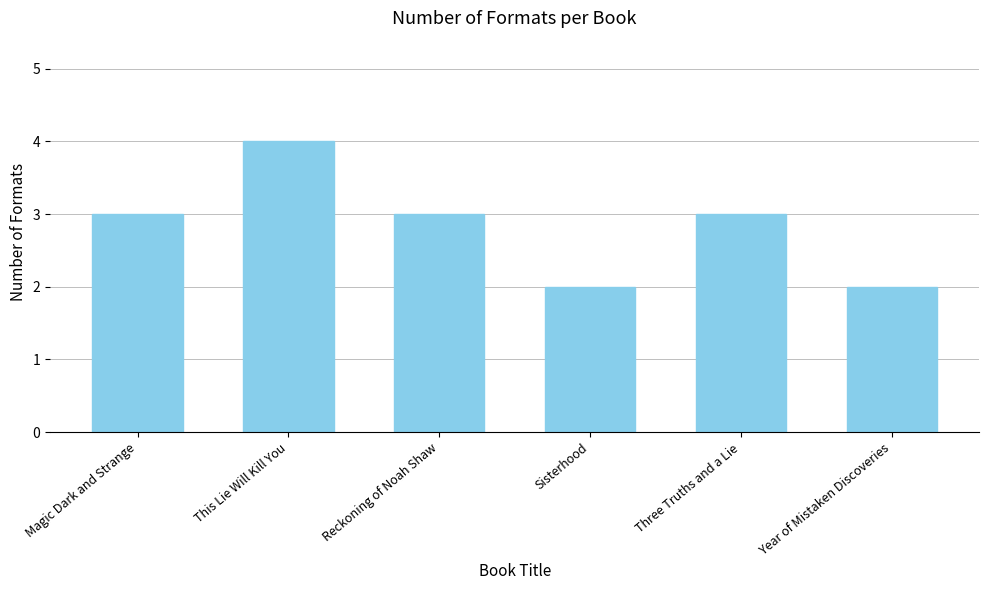

Count the values in the range 2 to 3.

5